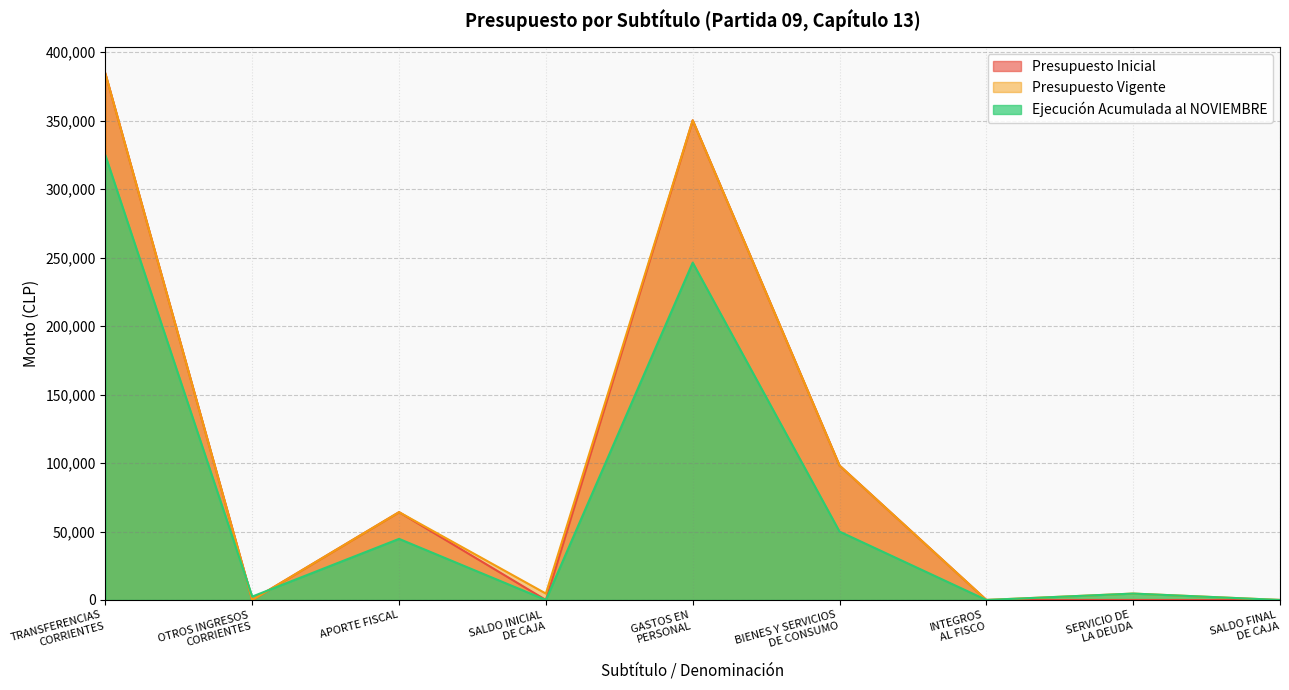

True or false: Ejecución Acumulada al NOVIEMBRE has more than 2 points higher than both neighbors.

True